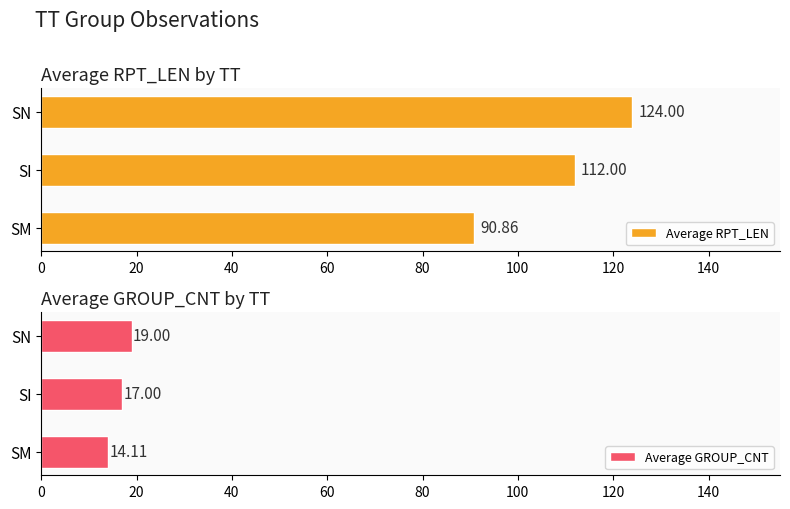

List the labels in order of Average RPT_LEN value, smallest first.

SM, SI, SN